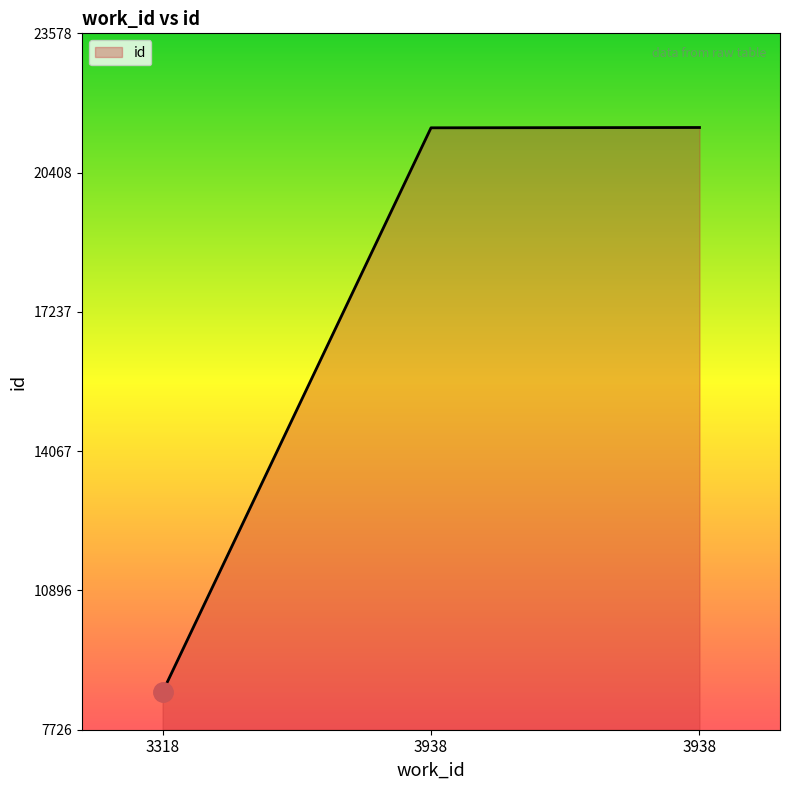

How many lines are shown in the chart?

1